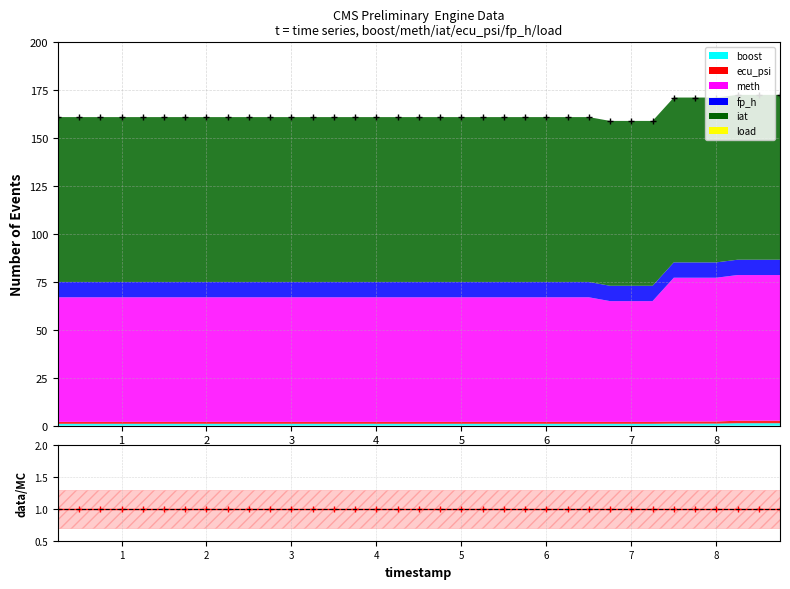

What is the sum of the values at 19 and 8?

322.0